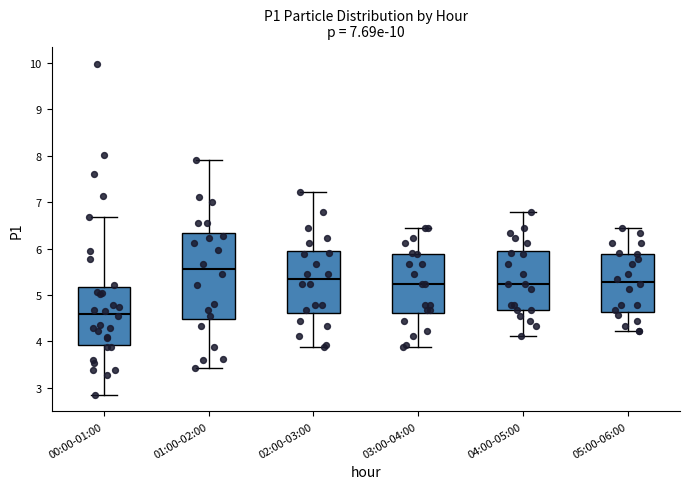

Where does the upper whisker of the box for 00:00-01:00 end on the y-axis? The values are not printed on the chart, so give them approximately, as read against the axis.

6.7